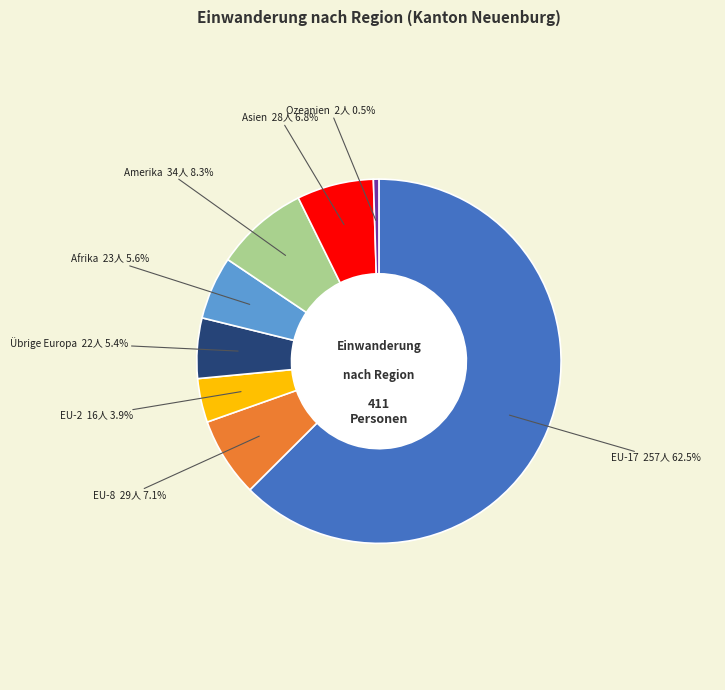

Which category accounts for the majority?

EU-17